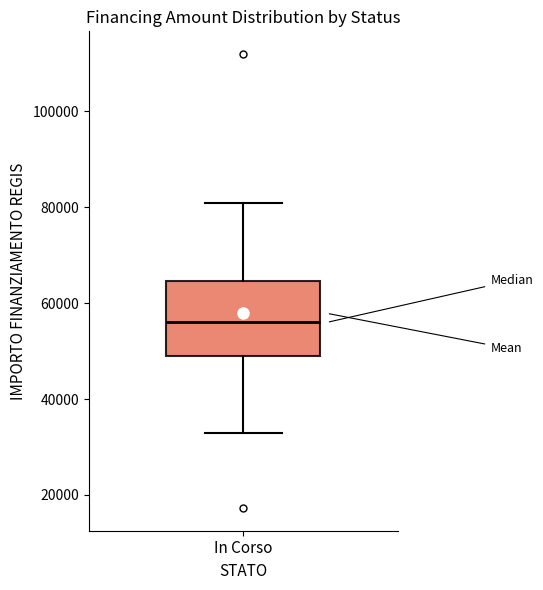

Transcribe this box plot: give where the median line is, the range the box spans, and where the two whiskers end, as read against the y-axis. The values are not printed on the chart, so give them approximately, as read against the axis.

median 56000, box 50000 to 64000, whiskers 32000 to 80000